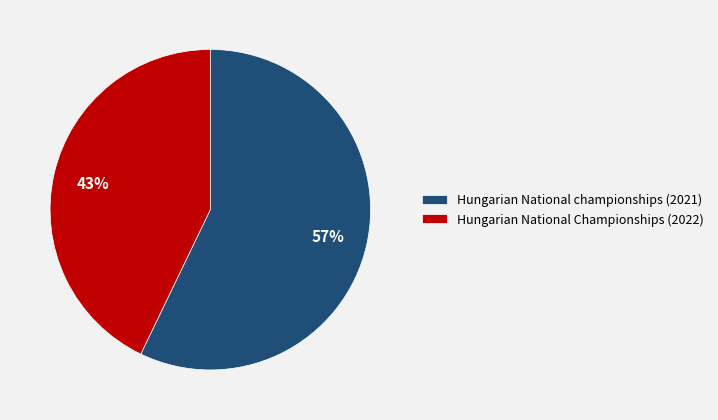

What is the smallest slice in the pie chart?

Hungarian National Championships (2022)